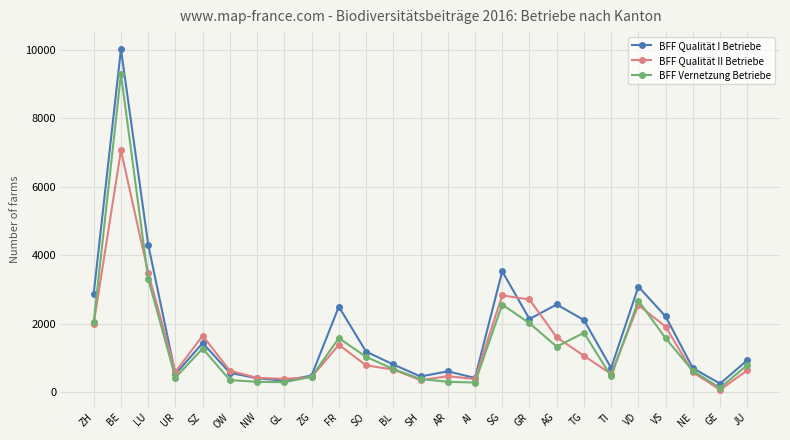

The value of BFF Qualität II Betriebe at SH is 356. True or false?

True